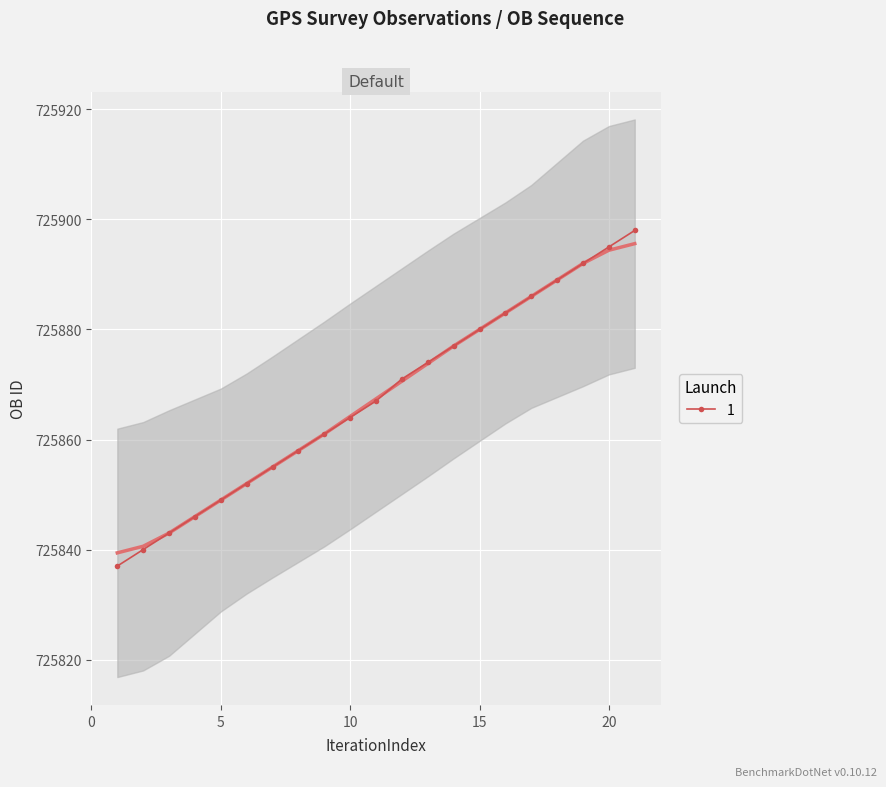

What is the change in value from 2 to 10?

+24